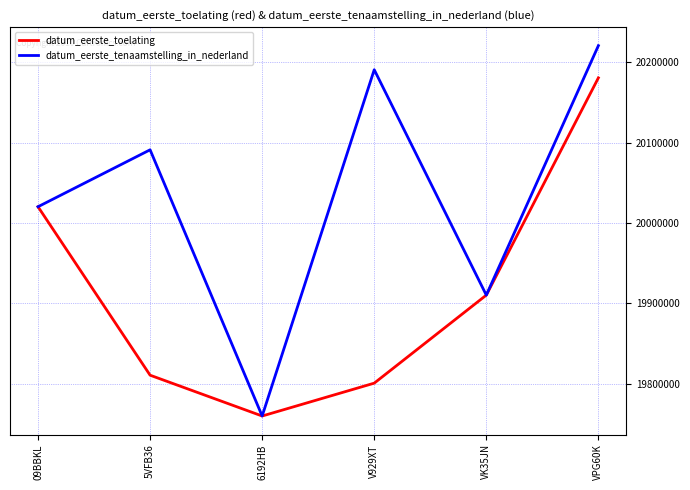

What is the difference between the highest and lowest values at 5VFB36?

279996